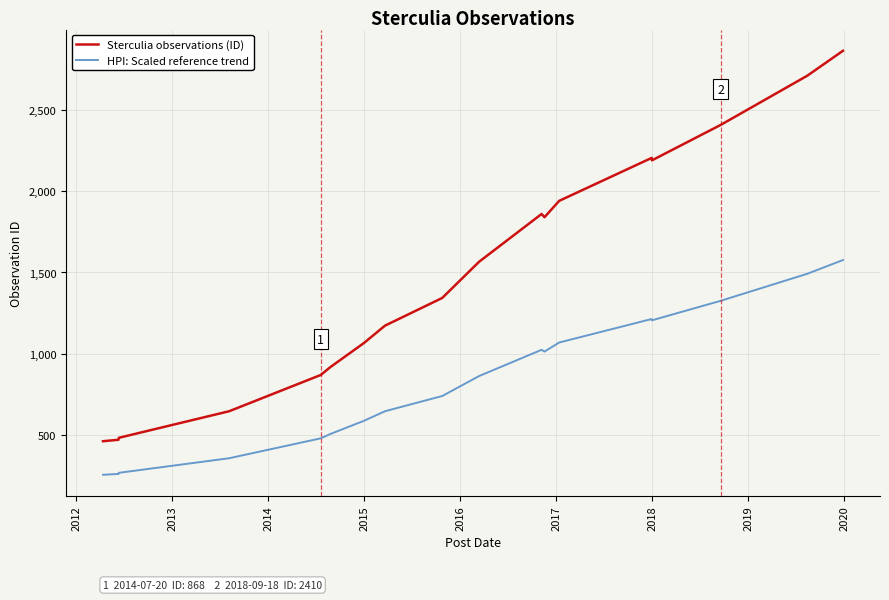

What is the smallest value displayed?

252